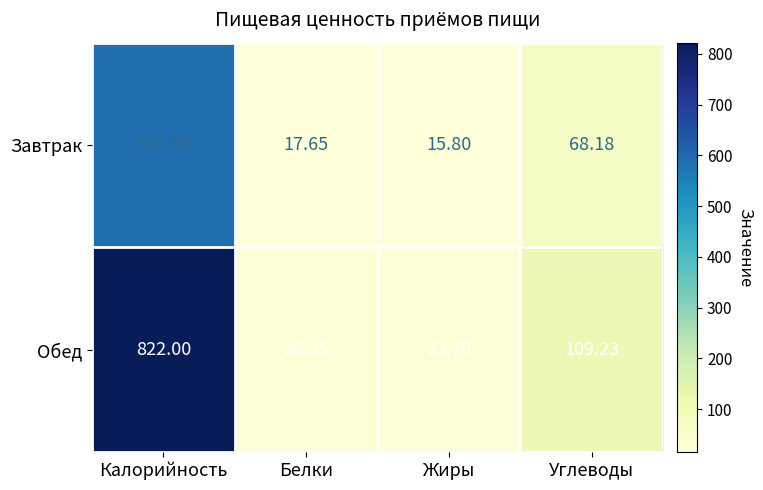

How many categories are shown in the chart?

4